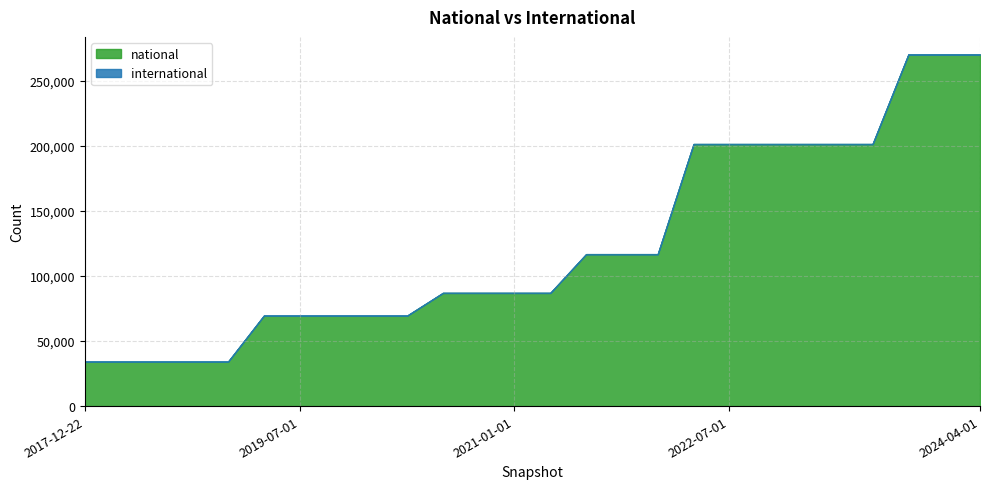

What is the difference between the maximum and minimum values in the national series?

236135